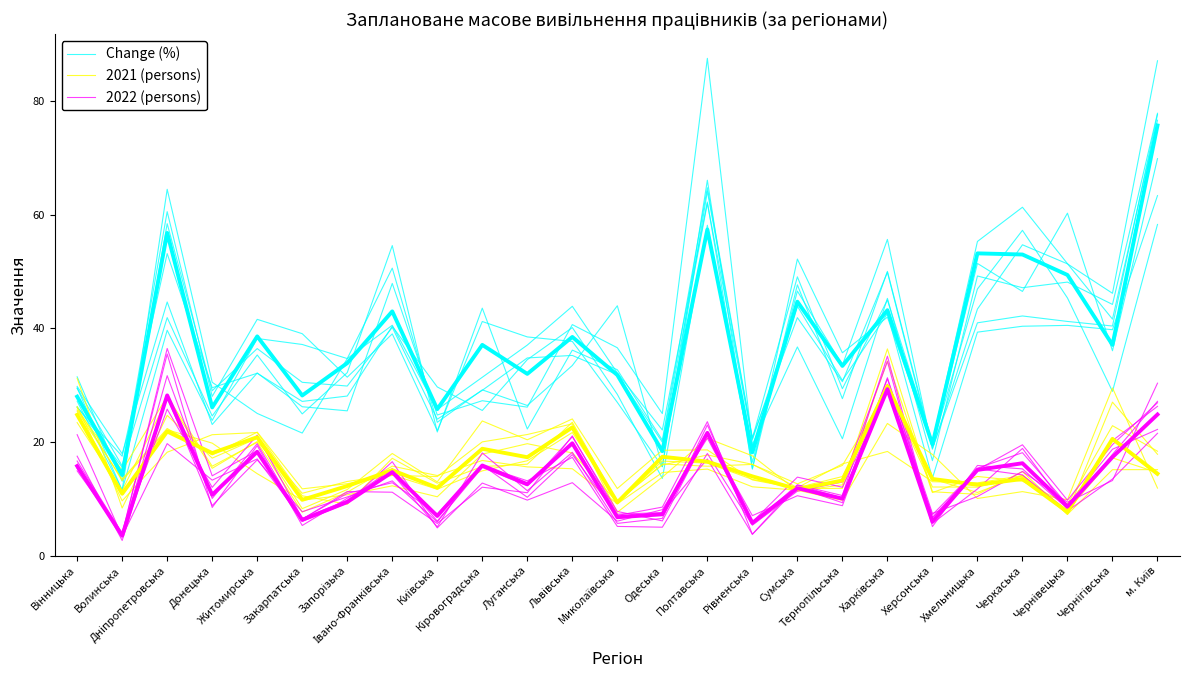

What is the approximate value of 2021 (persons) at Харківська?

36.4